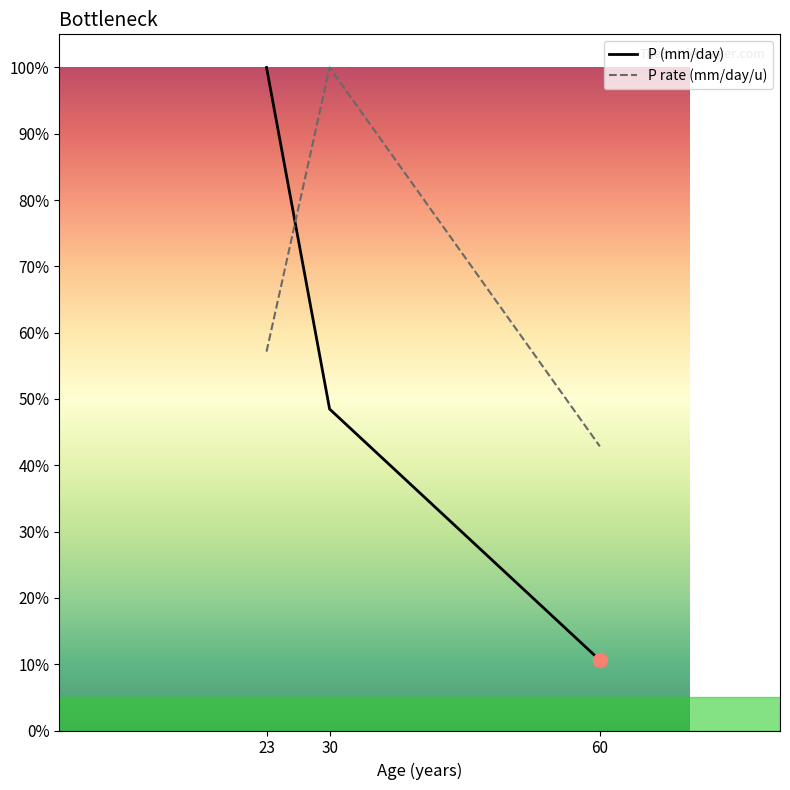

Does the chart have visible grid lines?

No